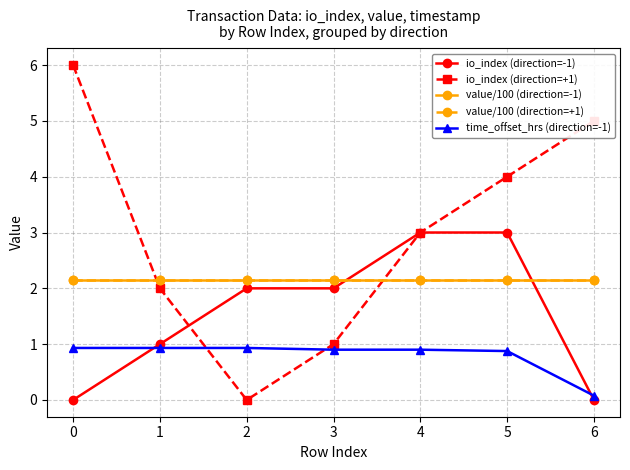

Which has a higher value, 0 or 1?

1